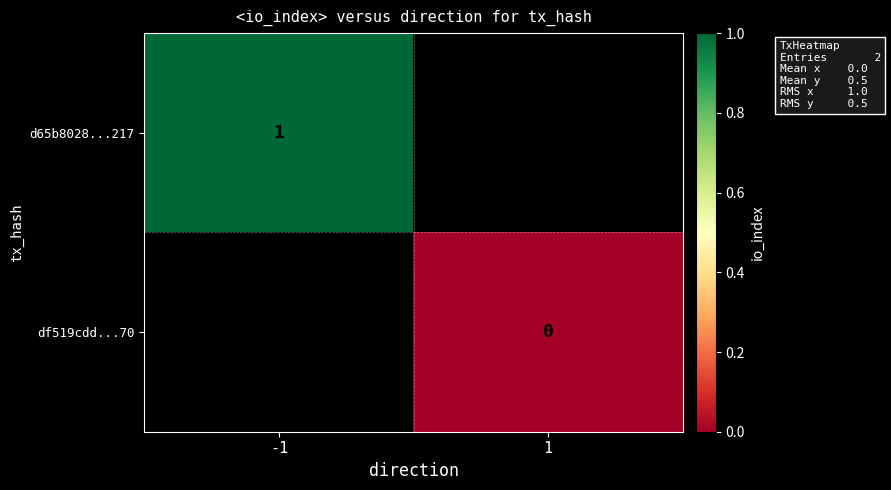

The value of d65b8028...217 at -1 is 1. True or false?

True